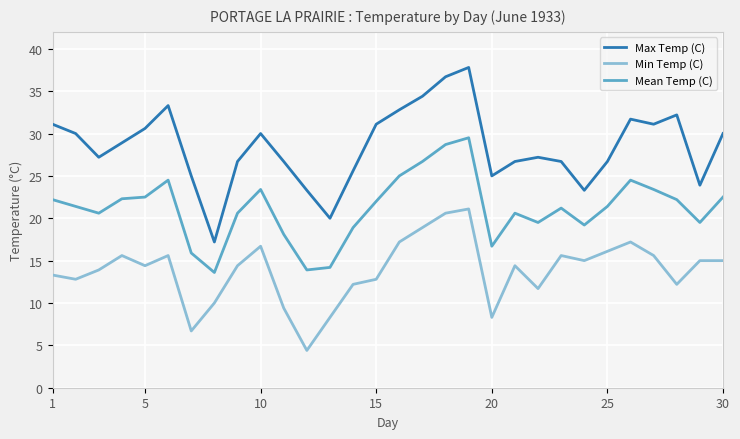

List the series in order of their overall mean, lowest first.

Min Temp (C), Mean Temp (C), Max Temp (C)